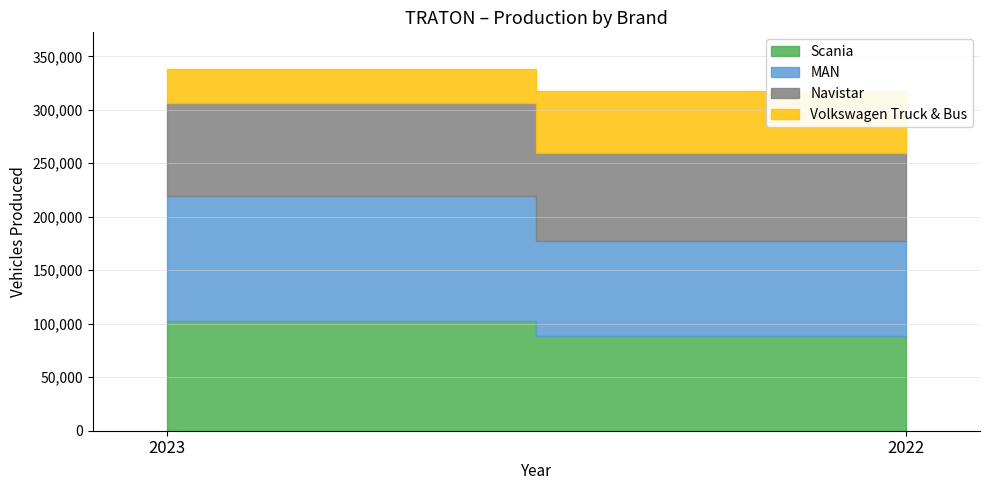

At which label is Scania closest to 95212?

2022